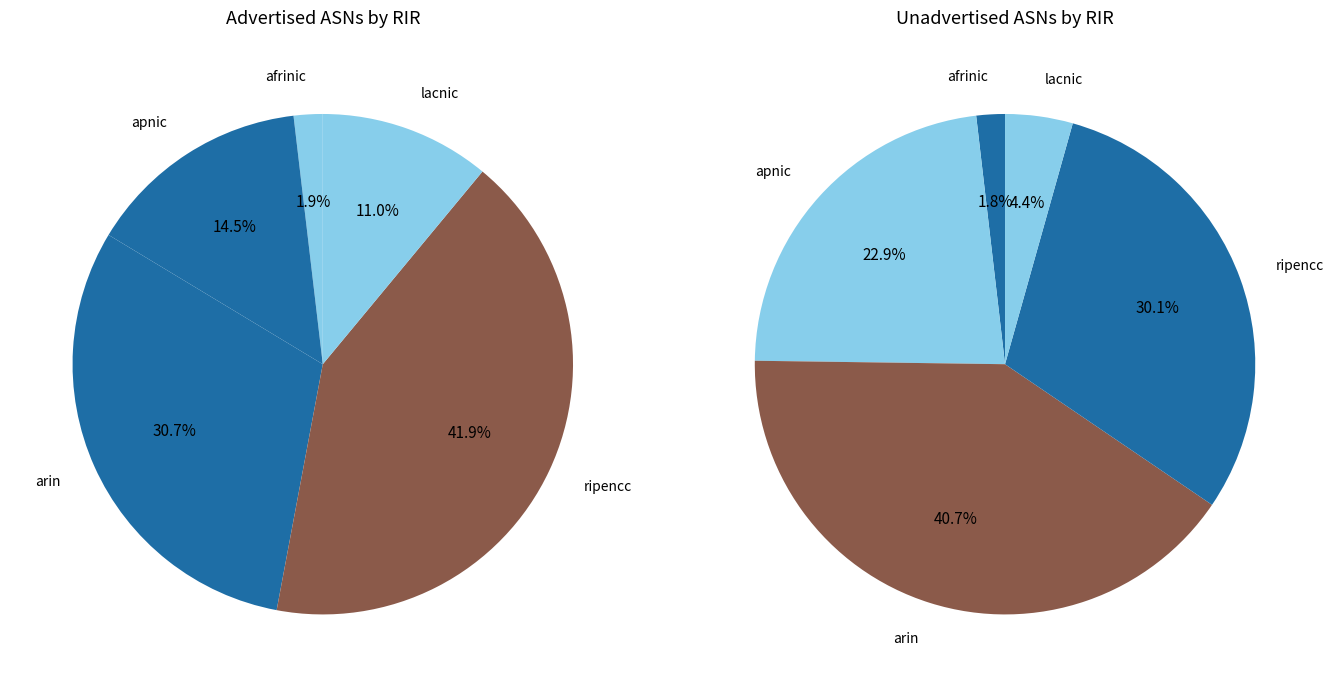

What percentage is NOT represented by afrinic?

98.1%